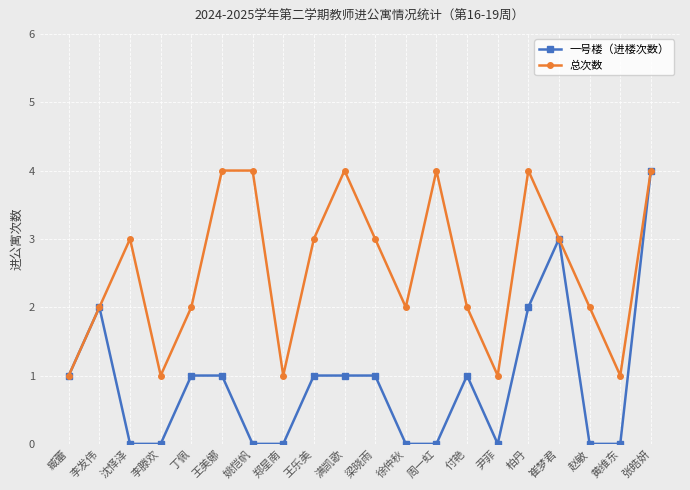

How many data points in 总次数 are less than 3?

10